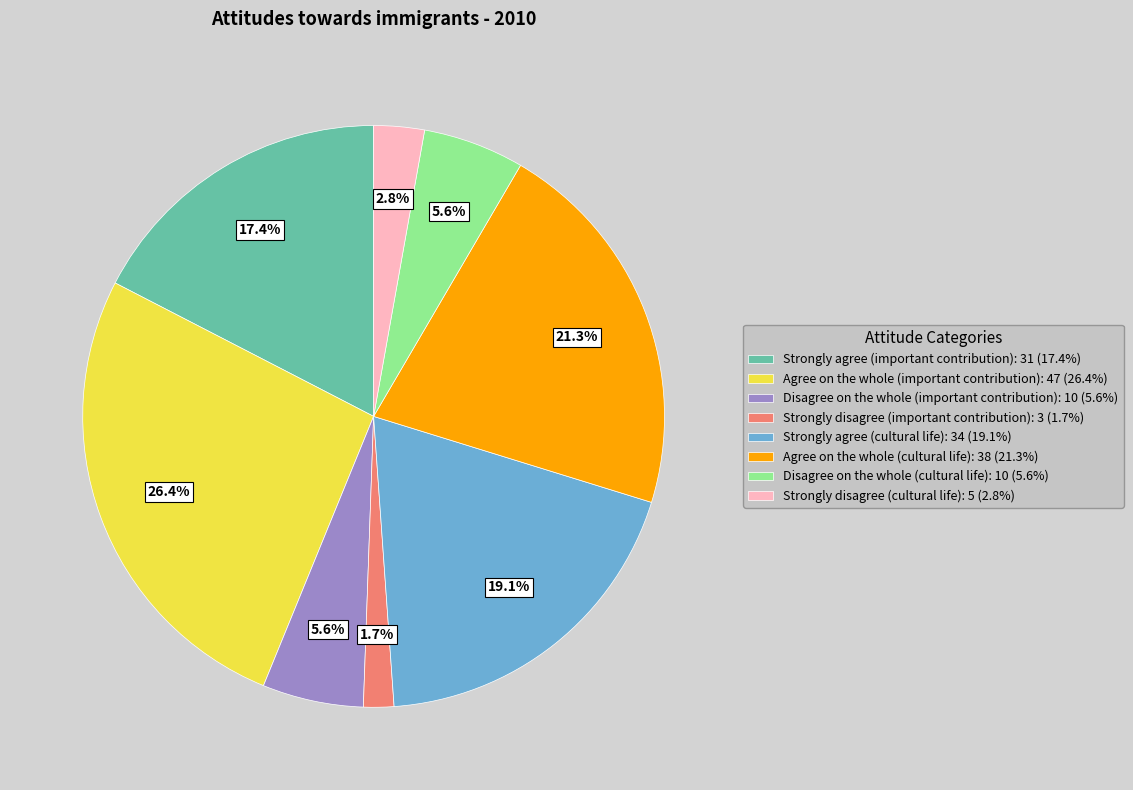

What percentage is the Strongly agree (important contribution) slice, to the nearest percent?

17%